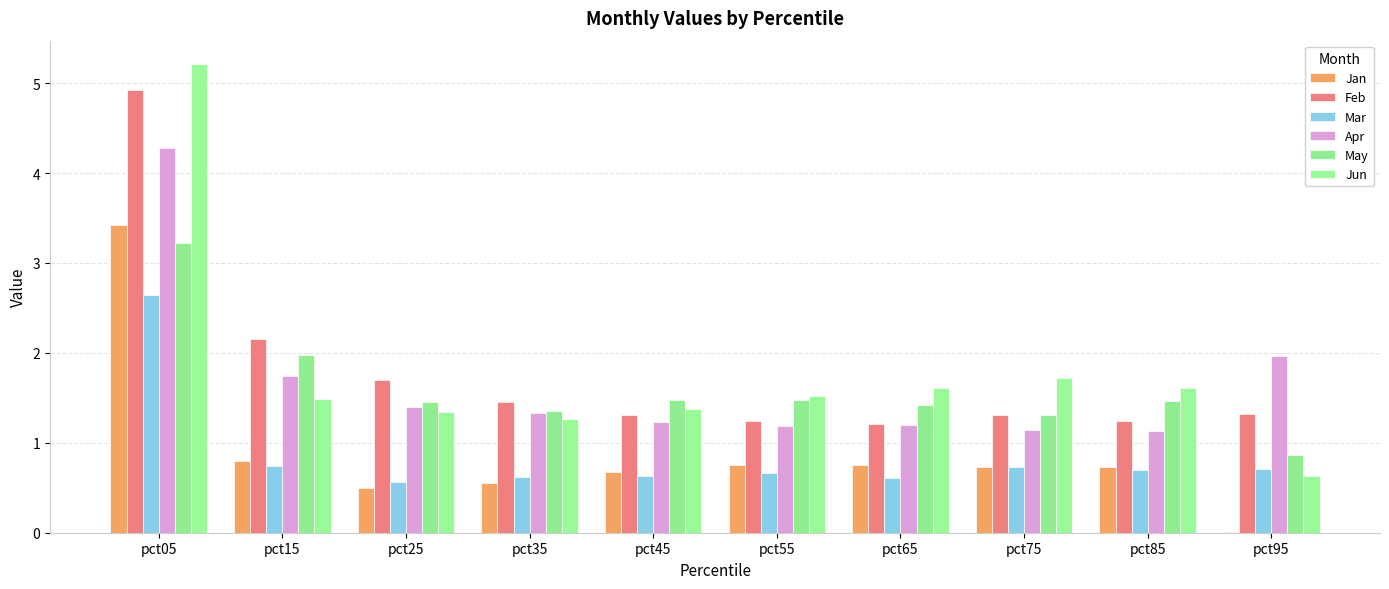

How many groups of bars are there?

10